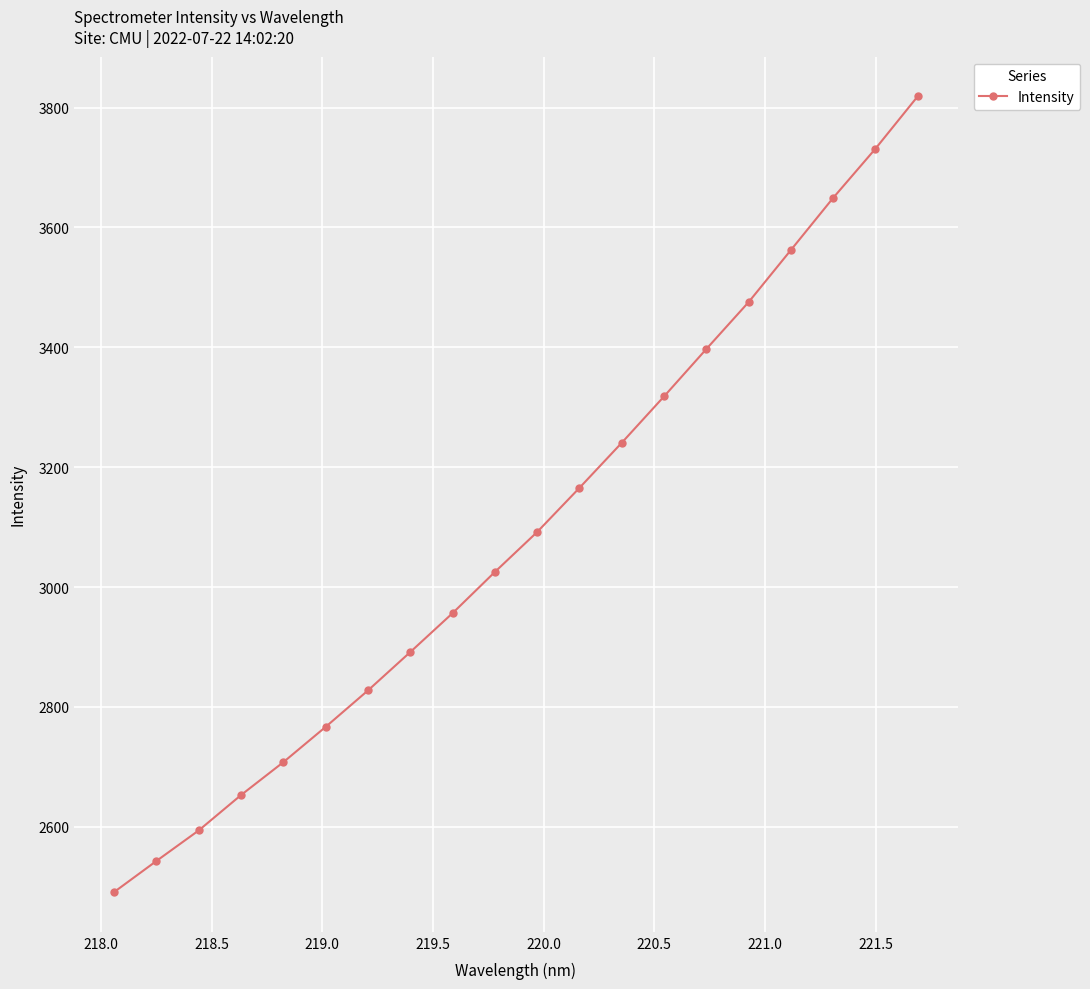

What is the difference between the maximum and minimum values?

1327.5